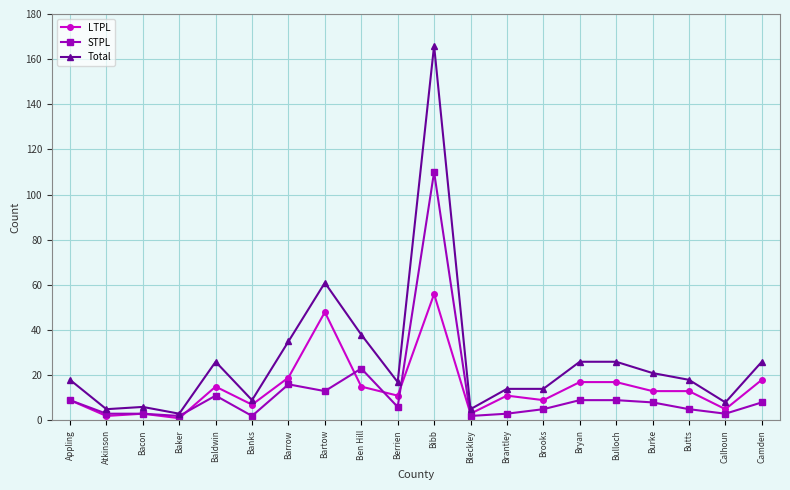

What is the label of the 7th point from the left?

Barrow